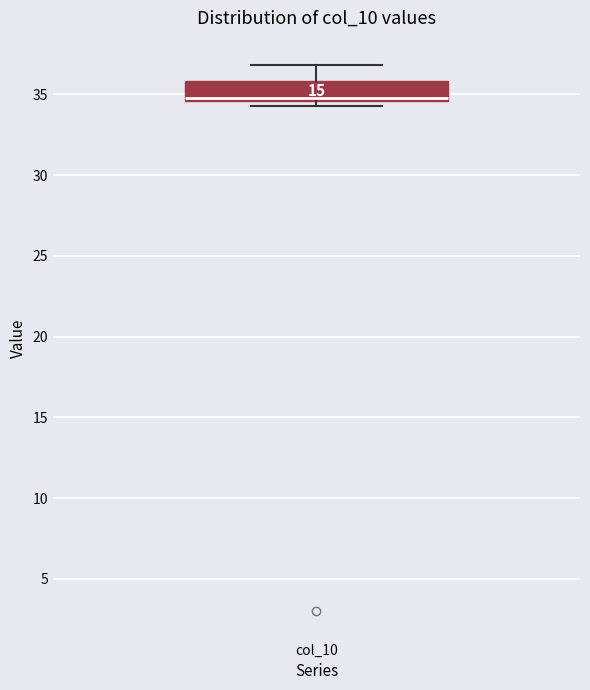

Read this box plot against the y-axis: the position of the median line, the range covered by the box, and the ends of both whiskers. The values are not printed on the chart, so give them approximately, as read against the axis.

median 35.0, box 34.5 to 36.0, whiskers 34.5 (just below the box's lower edge) to 37.0